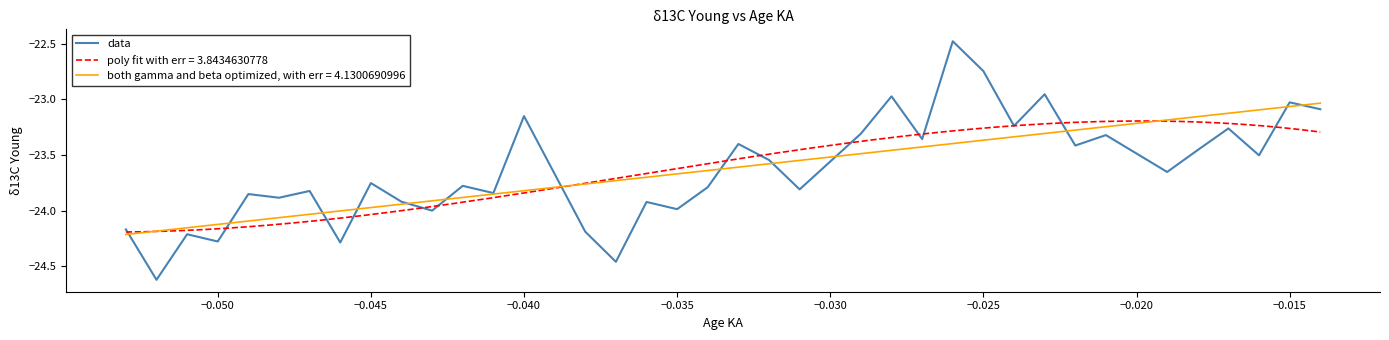

True or false: the data shows -23.9 at −0.035.

True